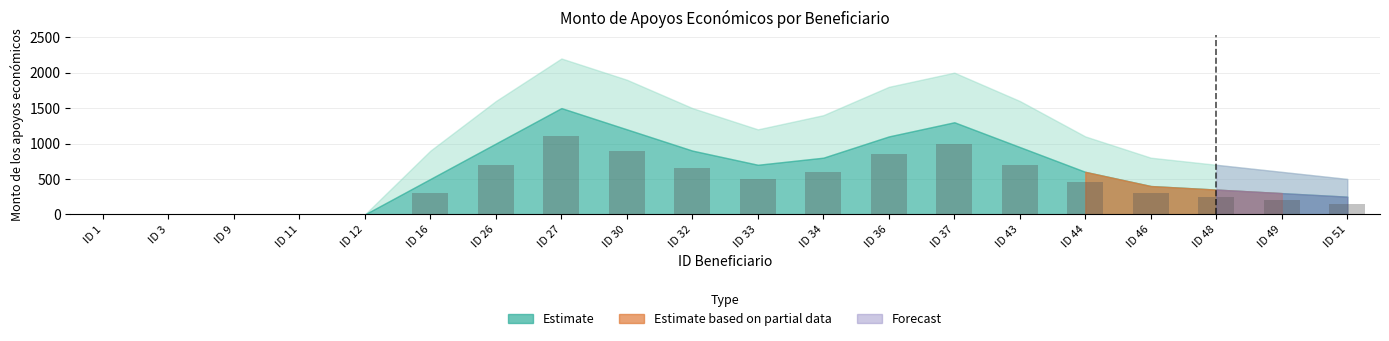

Reading left to right, extract all data points from this chart.

ID 1=0	ID 3=0	ID 9=0	ID 11=0	ID 12=0	ID 16=300	ID 26=700	ID 27=1100	ID 30=900	ID 32=650	ID 33=500	ID 34=600	ID 36=850	ID 37=1000	ID 43=700	ID 44=450	ID 46=300	ID 48=250	ID 49=200	ID 51=150